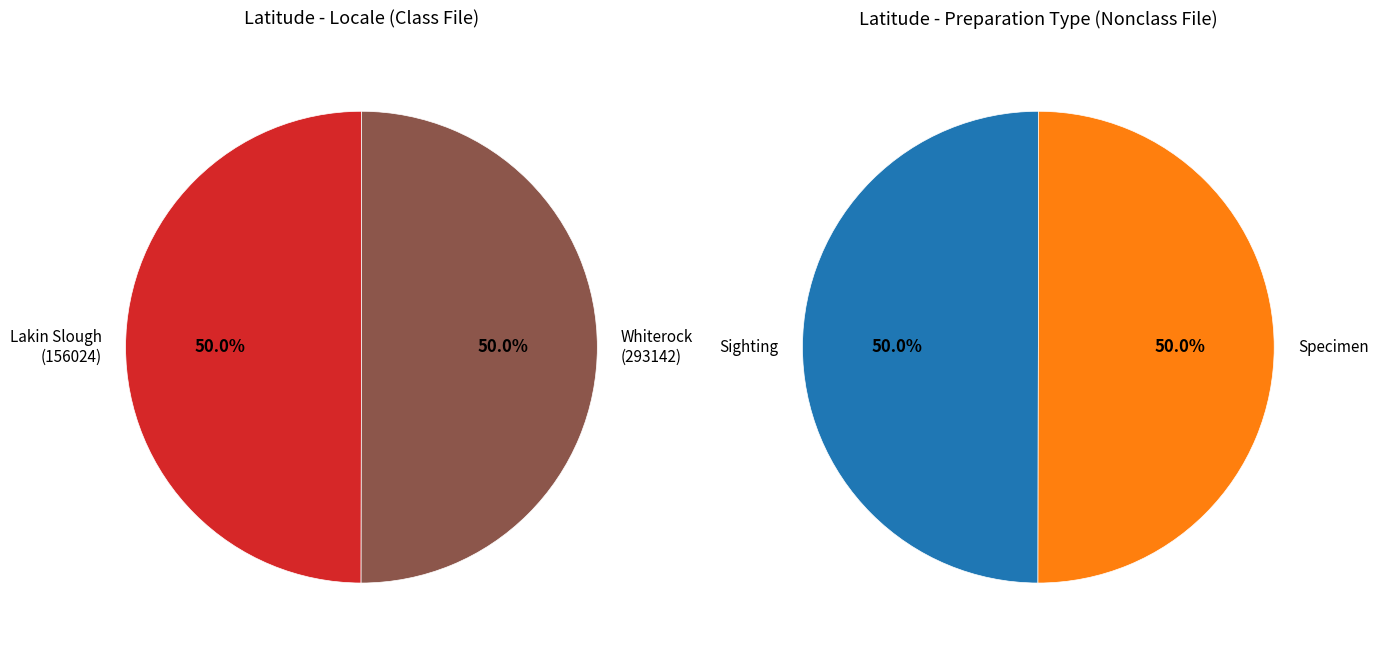

Does Specimen (293142) represent more than half of the total?

No